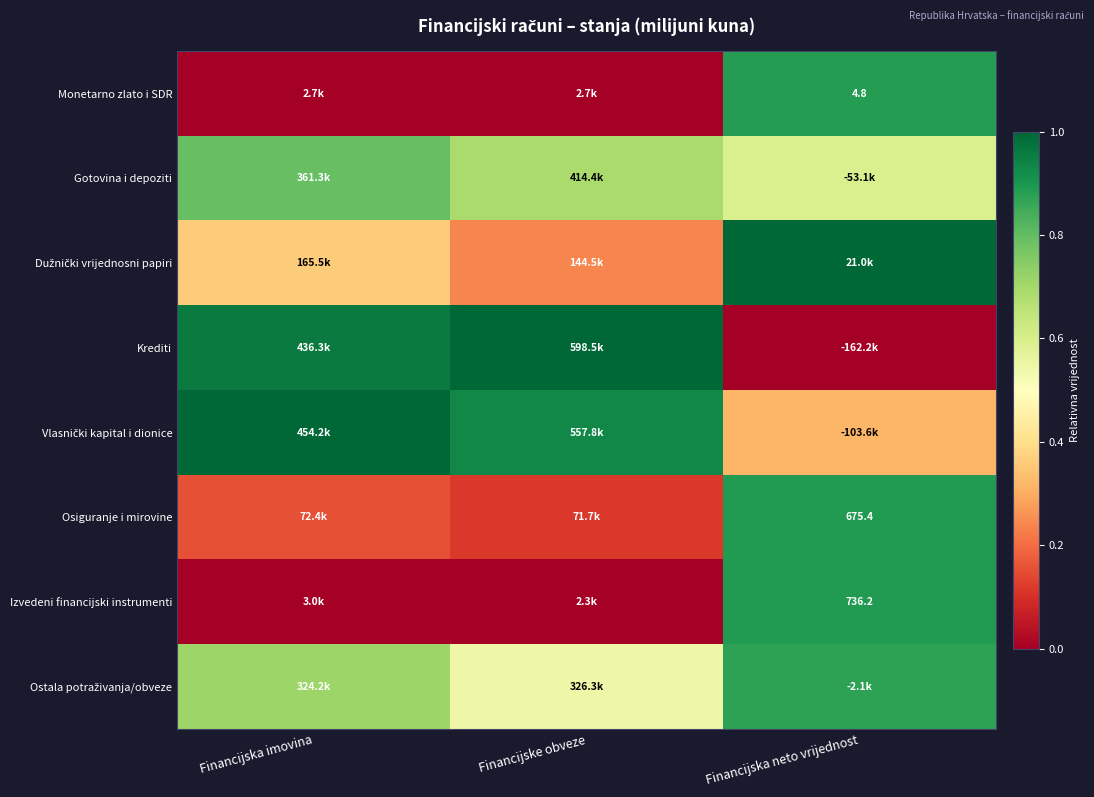

How many Osiguranje i mirovine values are between 0 and 1?

3